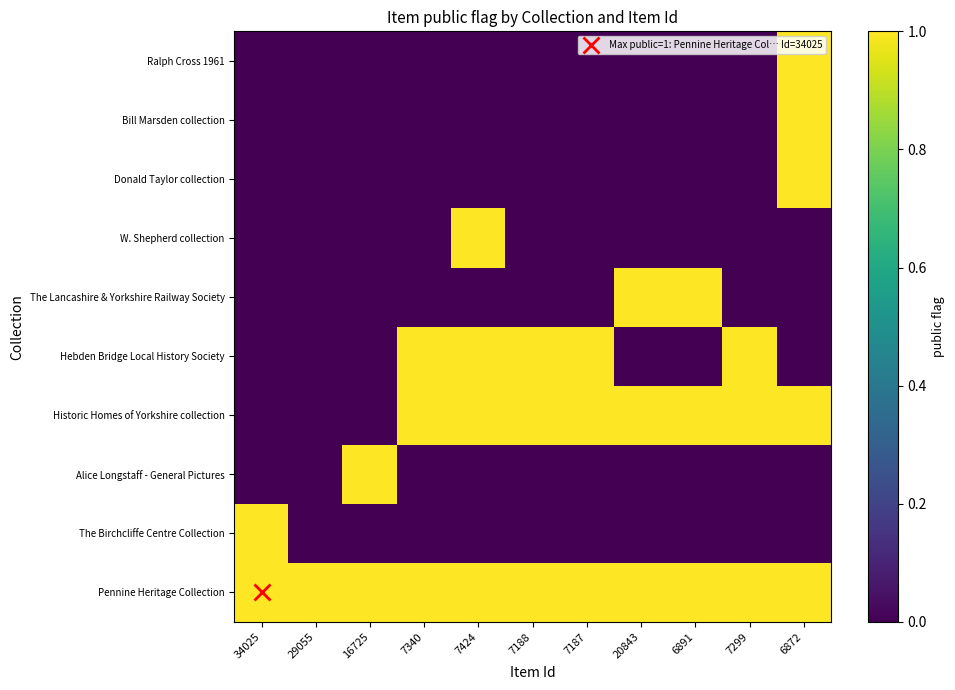

What is the total value across all series at 7188?

3